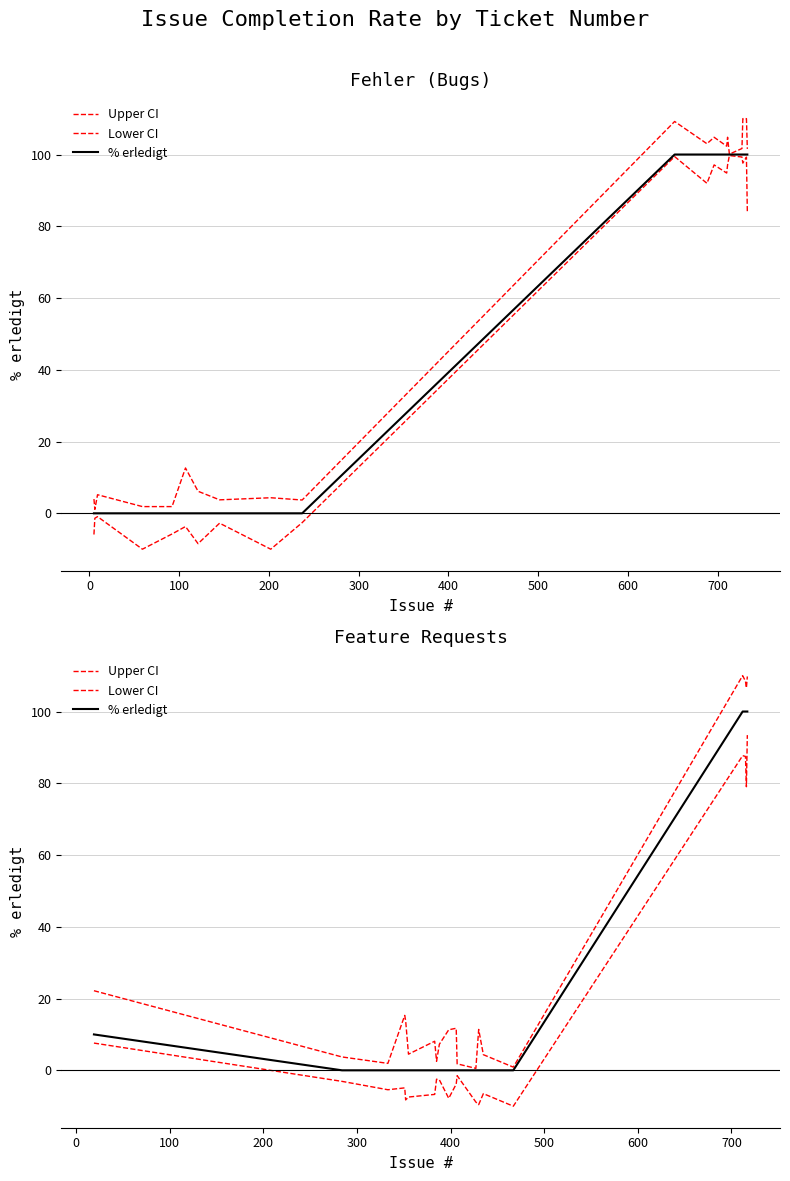

True or false: % erledigt and Upper CI cross at least once.

False